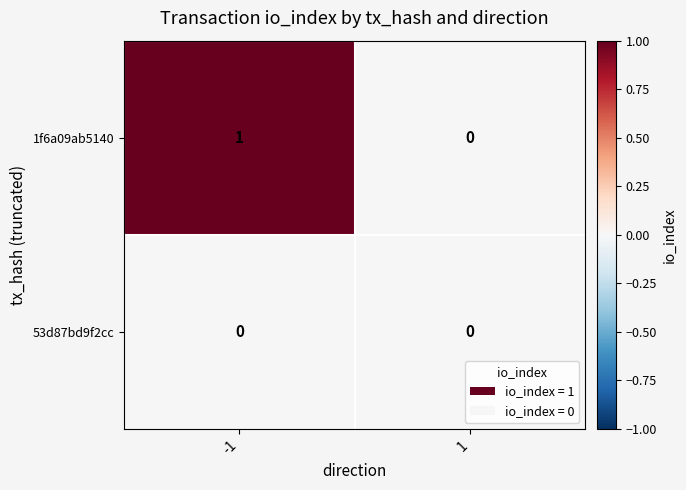

The value of 53d87bd9f2cc at -1 is 0. True or false?

True